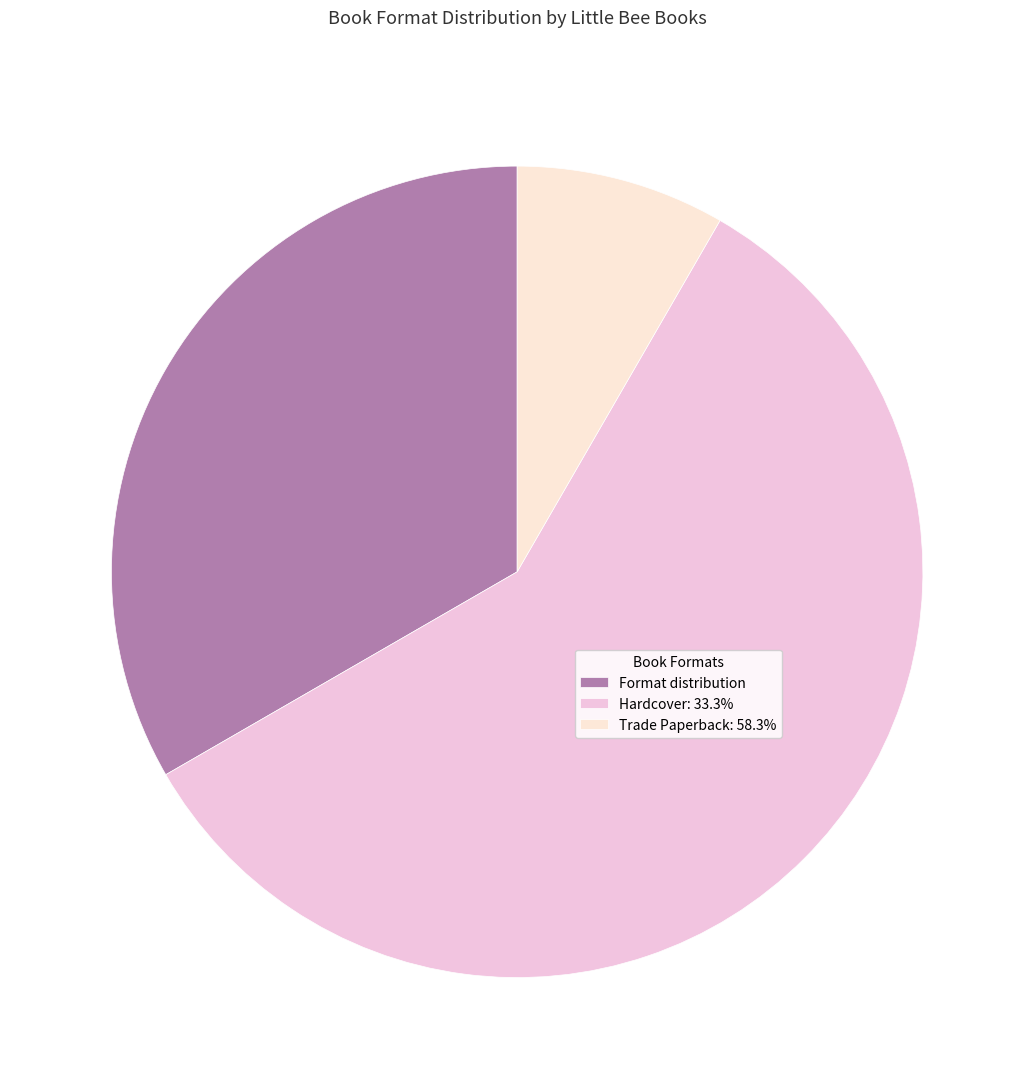

Which slice is the smallest?

3